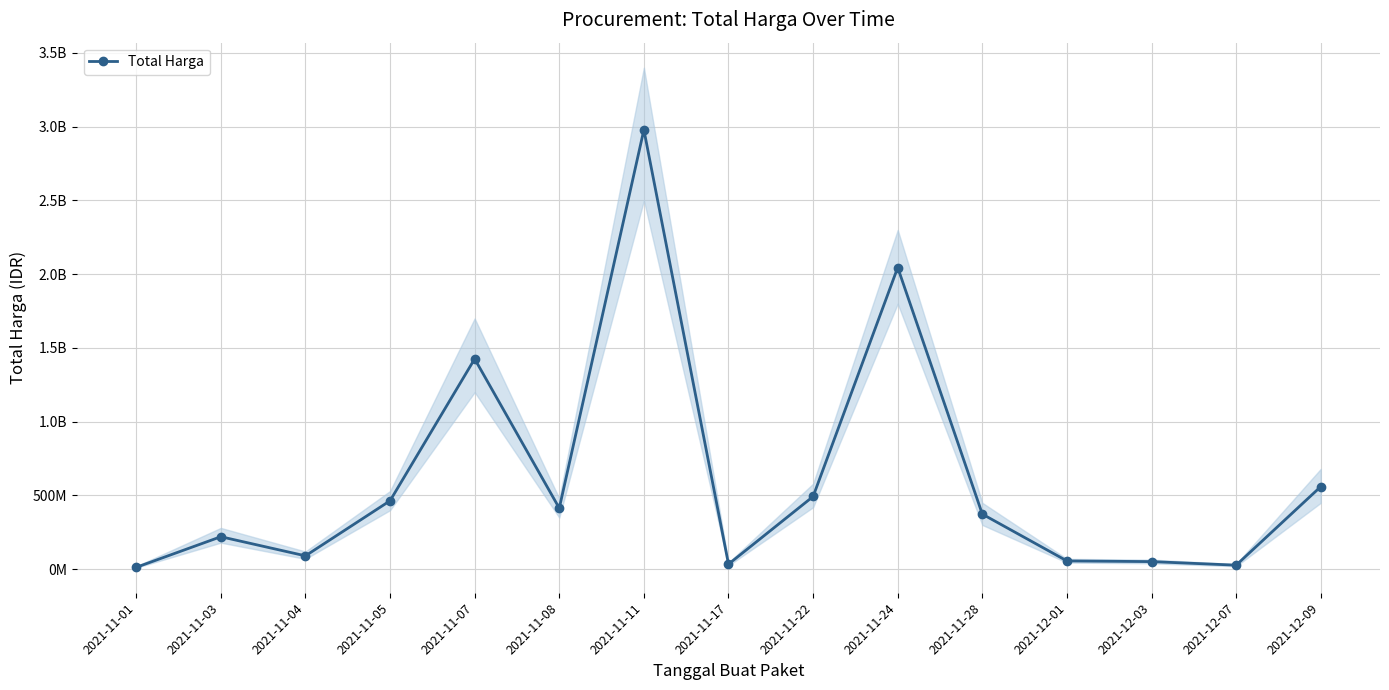

Which label corresponds to the largest value in the chart?

2021-11-11